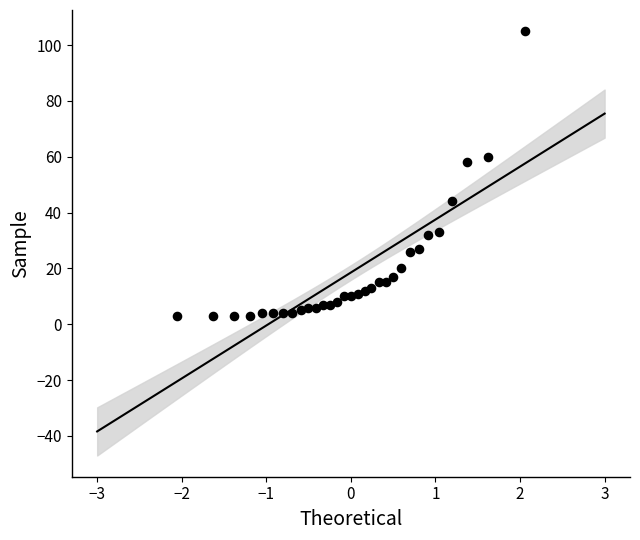

What is the range of Y values (max minus min)?

102